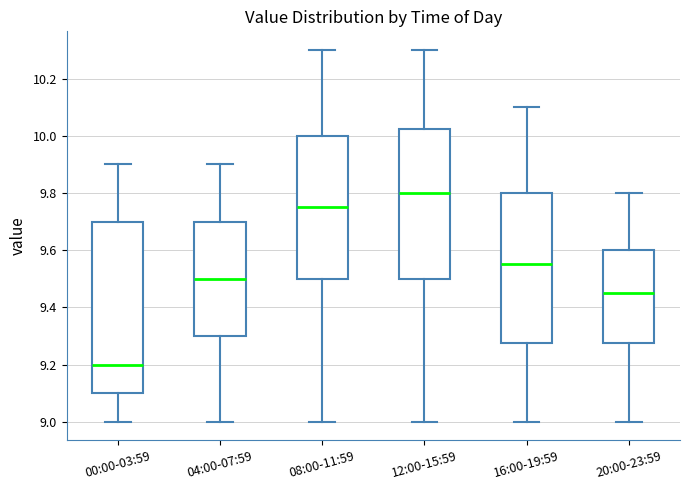

Which box's median line is the highest?

12:00-15:59